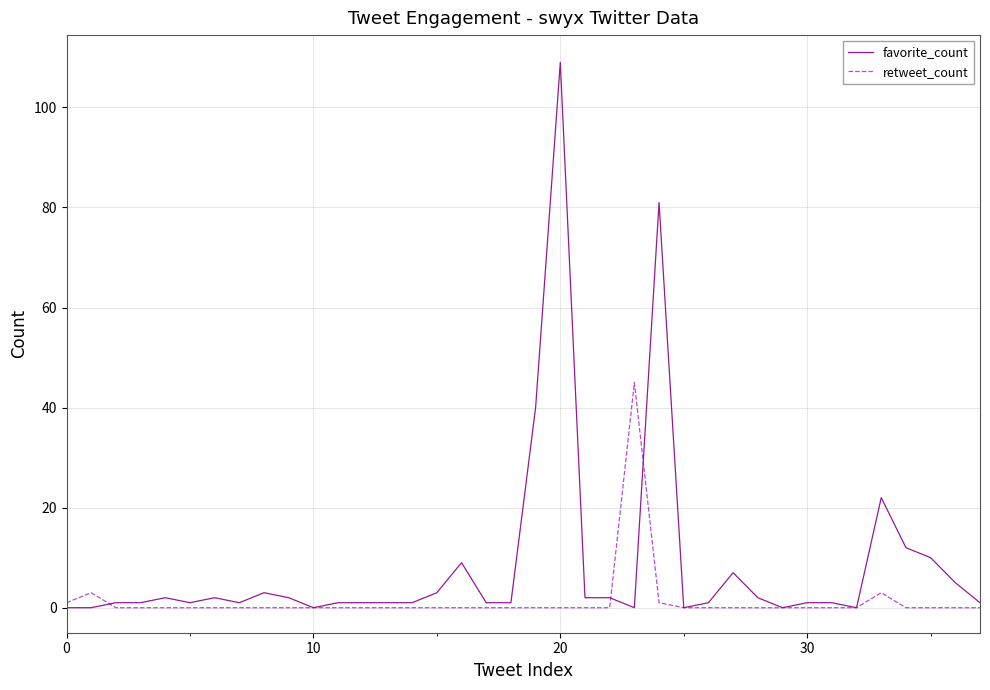

Which series has the largest range (max minus min)?

favorite_count